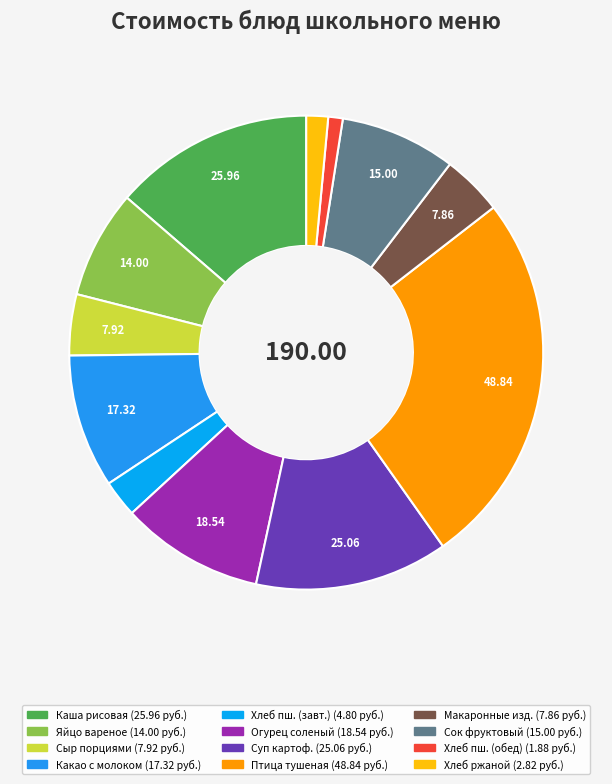

Is there any slice that represents more than half of the pie?

No